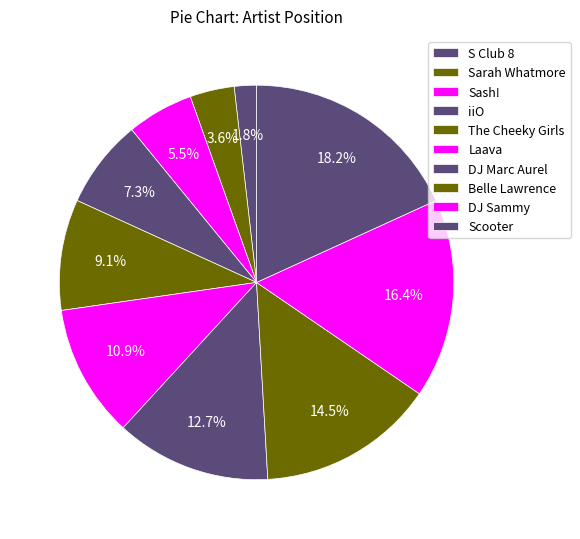

To the nearest percent, what is the difference between the iiO and Scooter slice percentages?

11%